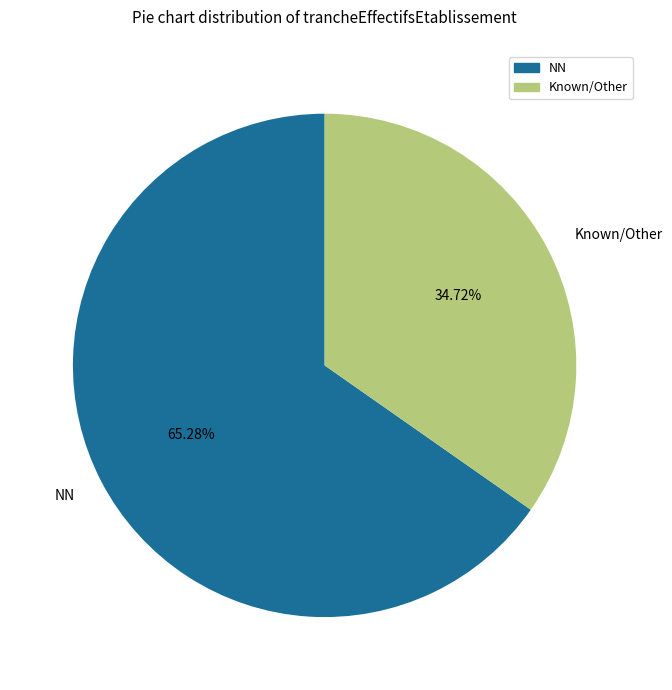

Does NN represent more than half of the total?

Yes